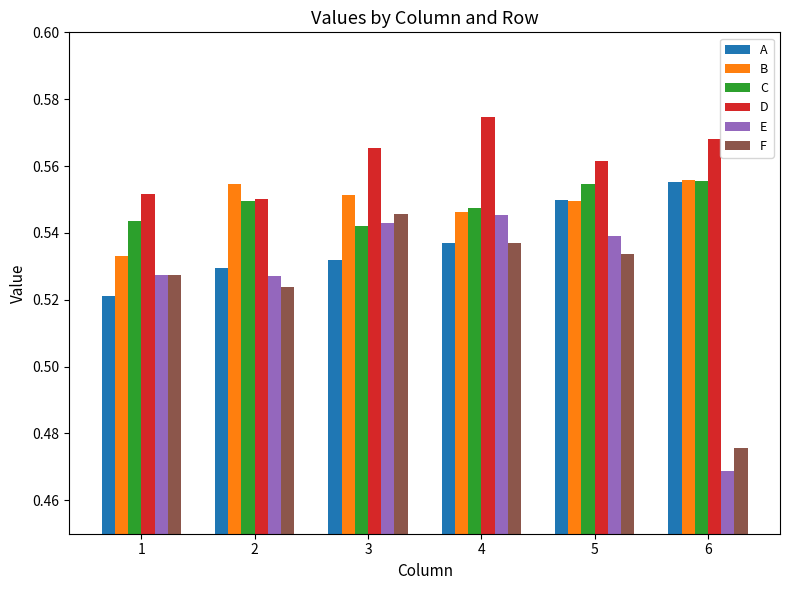

Does the chart contain any negative values?

No